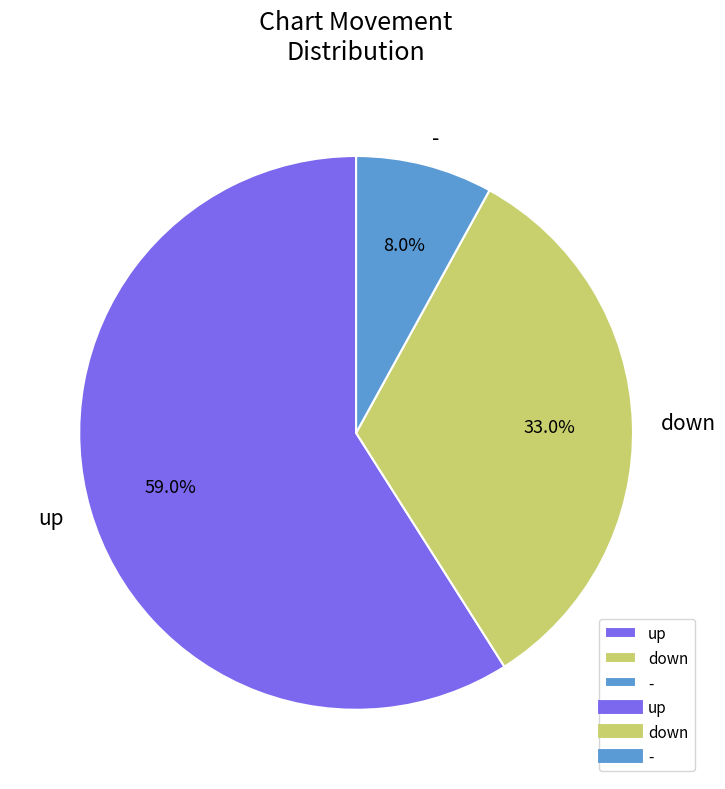

To the nearest percent, what is the difference between the largest and smallest slice percentages?

51%